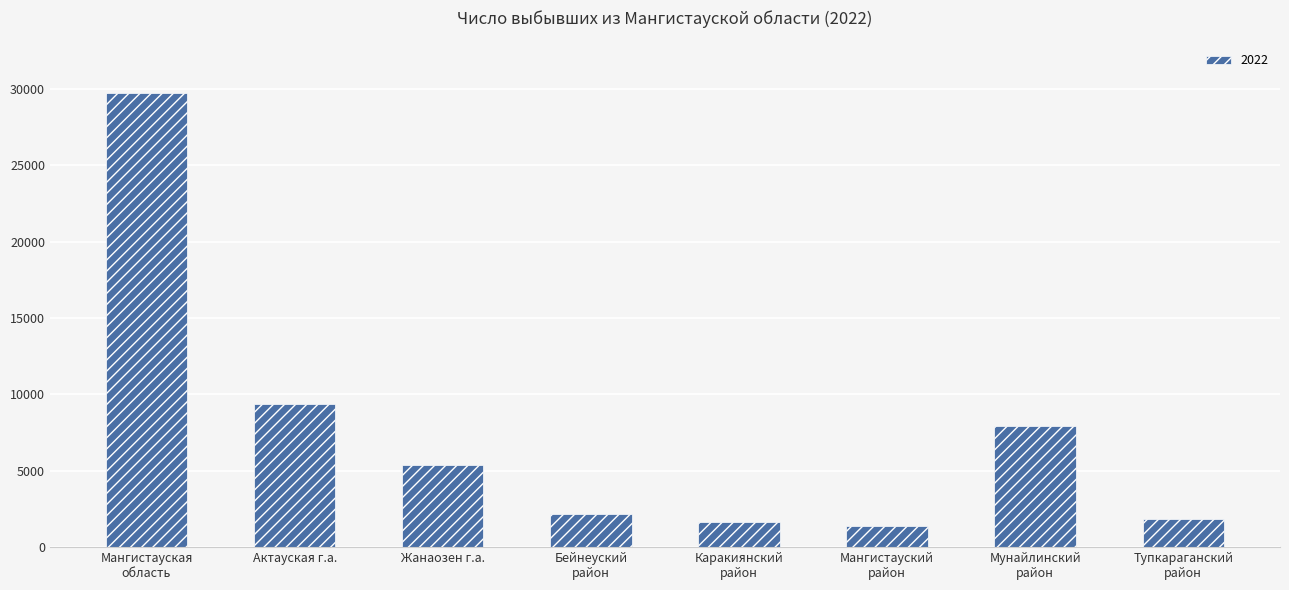

What is the difference between the second highest and minimum values?

7979